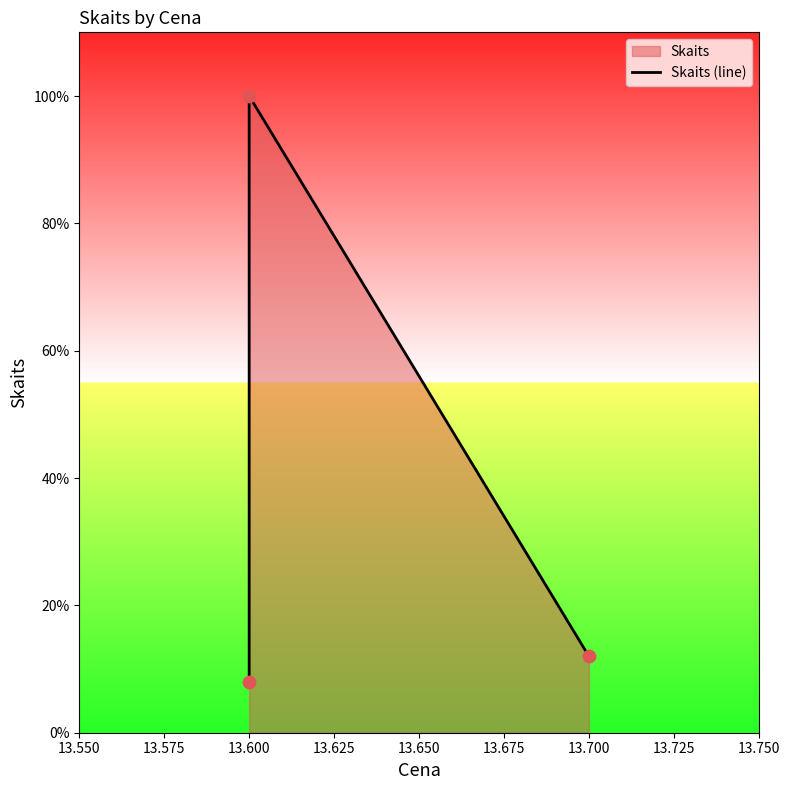

Which has a higher value, 13.600 or 13.600?

13.600